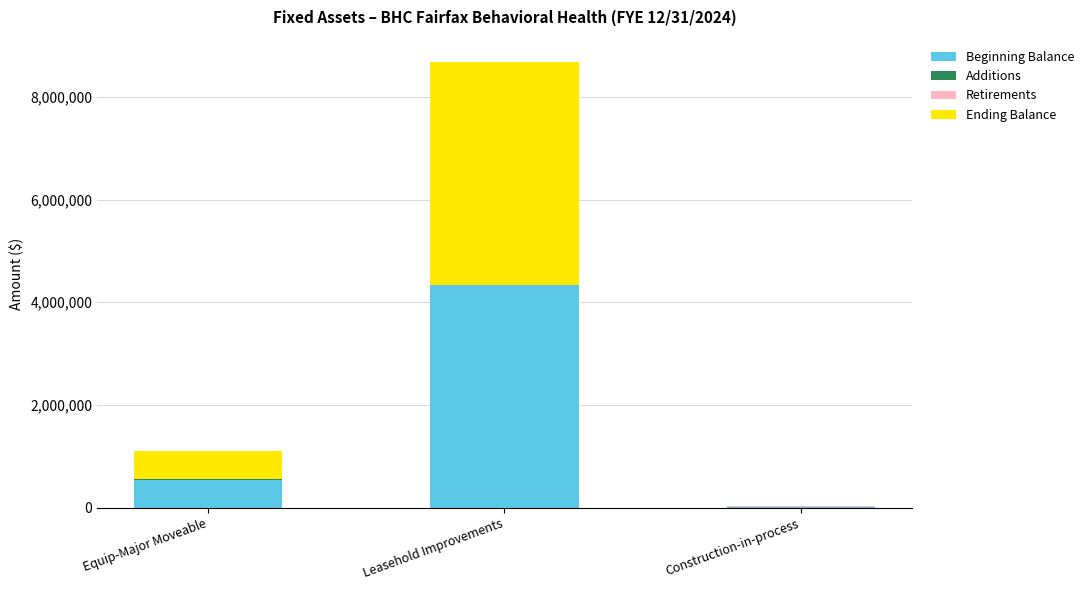

What is the sum of all Beginning Balance values?

4905372.1